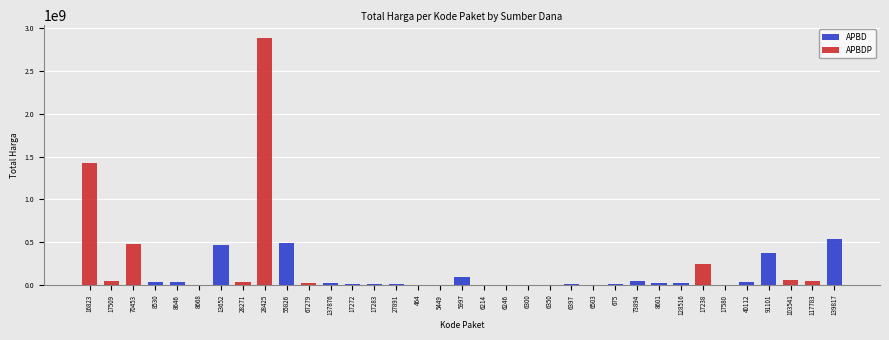

Rank the series by their average value, from lowest to highest.

APBD, APBDP